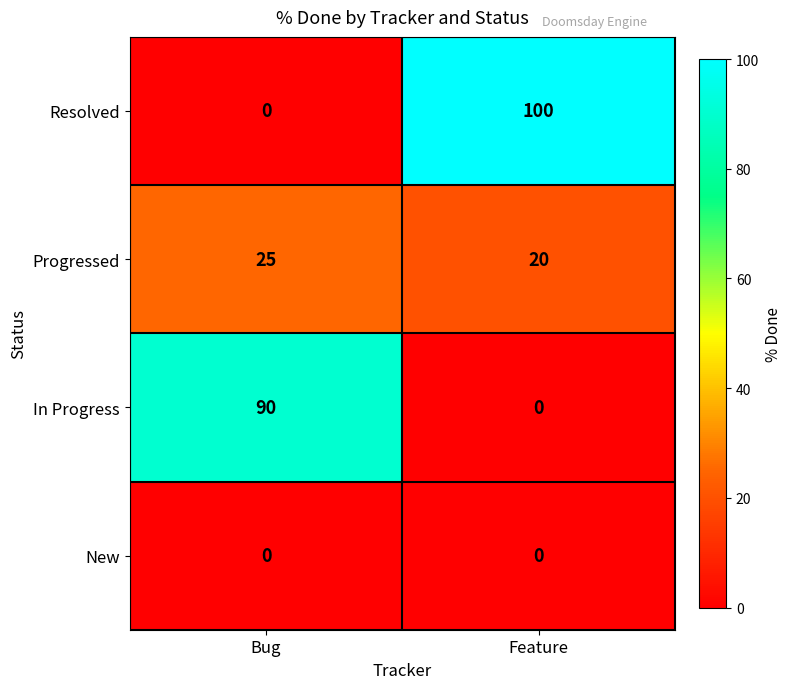

Is it true that In Progress equals 59 at Feature?

False